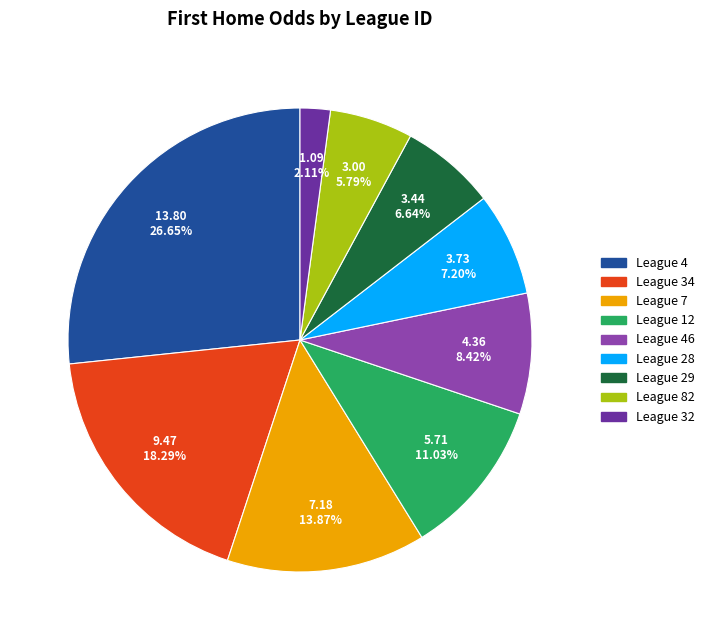

Combined, do League 7 and League 29 account for over 50%?

No